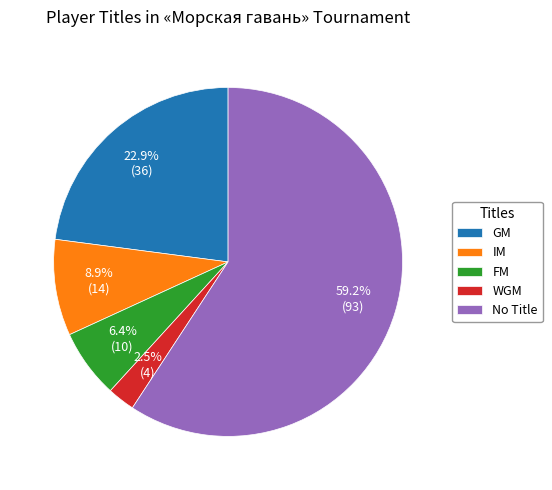

Combined, do IM and WGM account for over 50%?

No